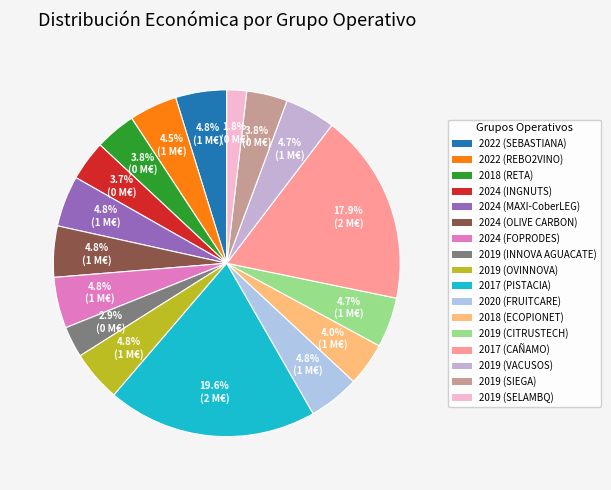

To the nearest percent, what is the difference between the 2024 (MAXI-CoberLEG) and 2018 (ECOPIONET) slice percentages?

1%